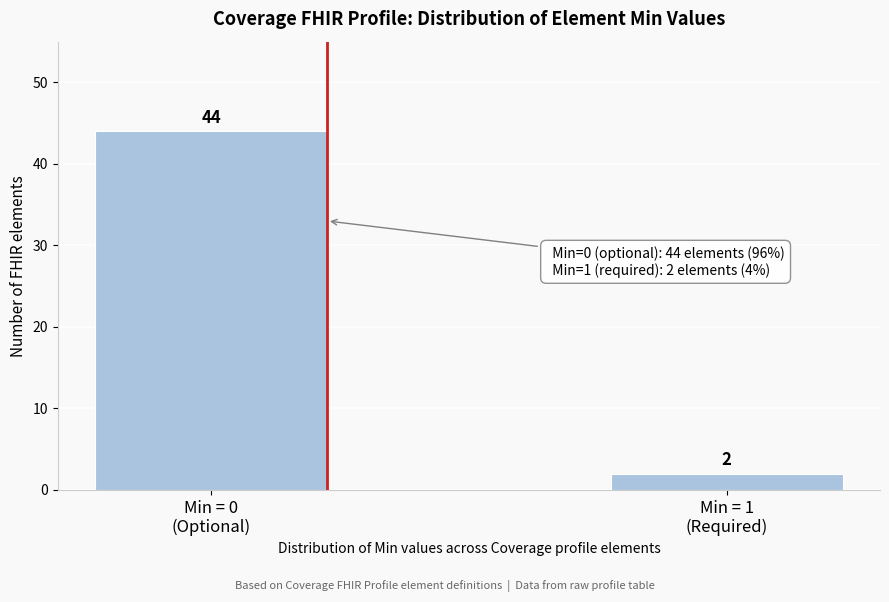

Reading left to right, transcribe all the data shown in this chart.

44	2